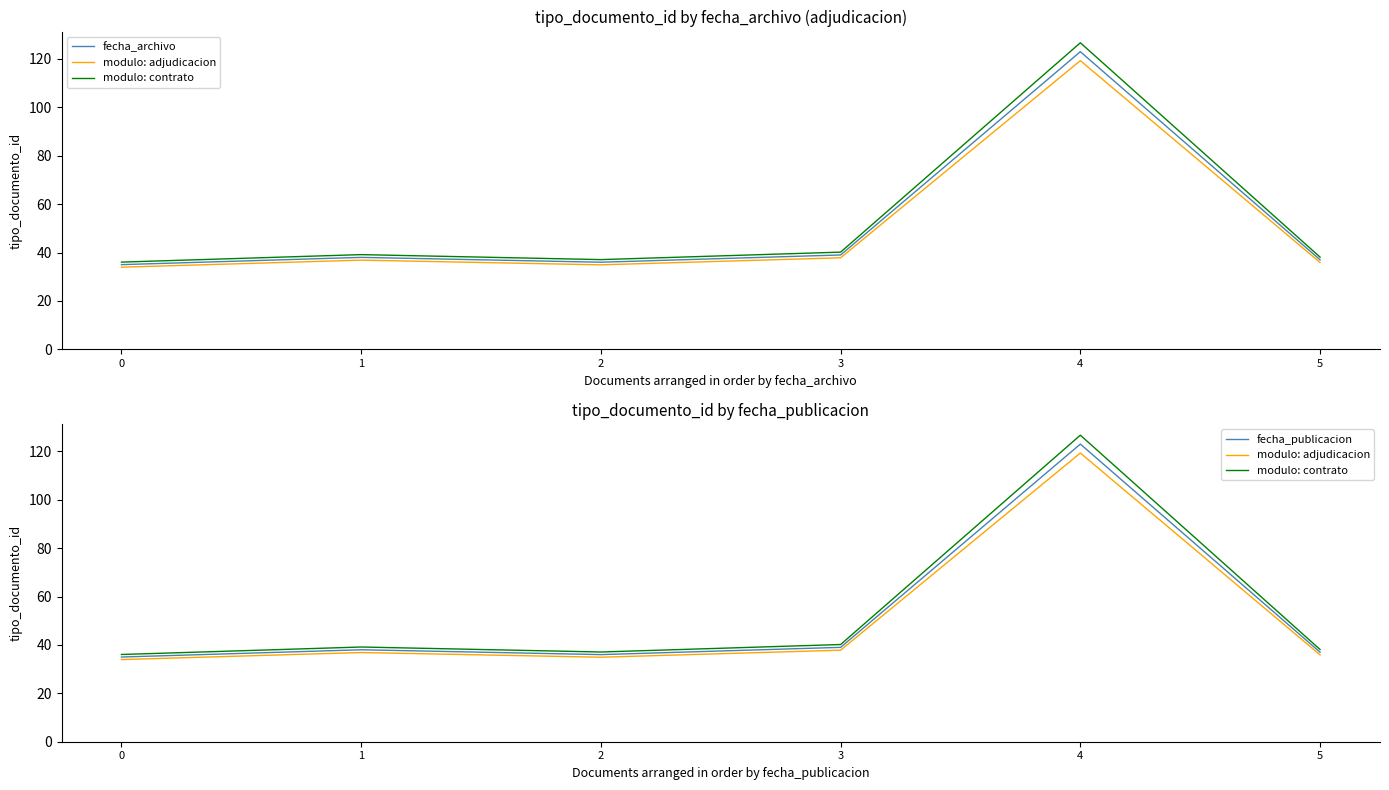

The value of fecha_publicacion at 0 is 35.0. True or false?

True